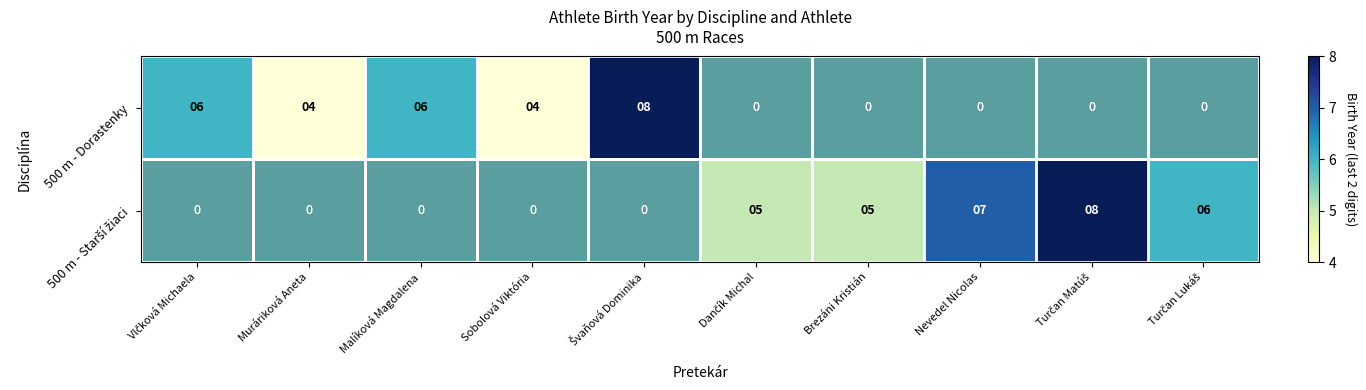

Is it true that 500 m - Dorastenky equals 6.0 at Malíková Magdalena?

True